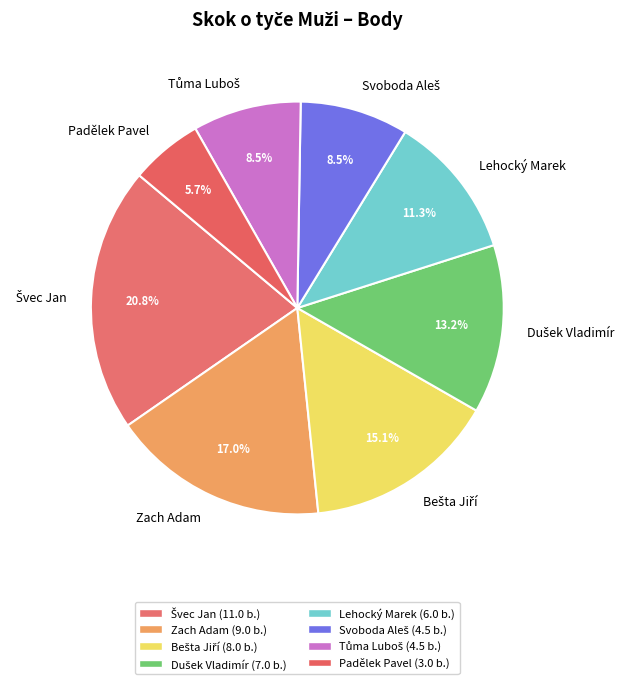

To the nearest percent, what is the combined percentage of Lehocký Marek and Padělek Pavel?

17%